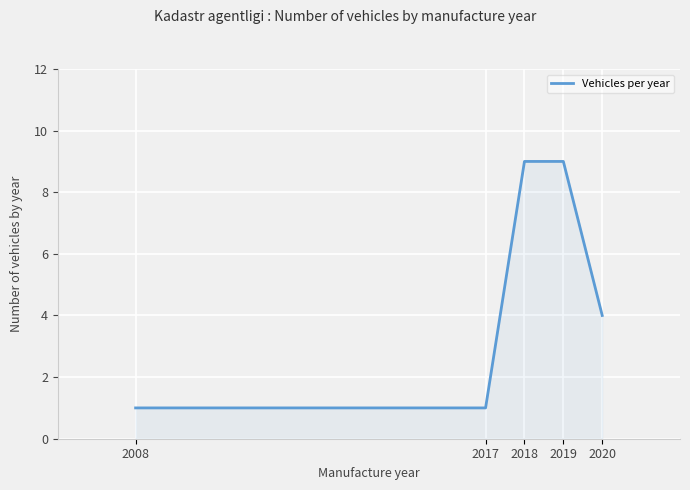

How many lines are shown in the chart?

1